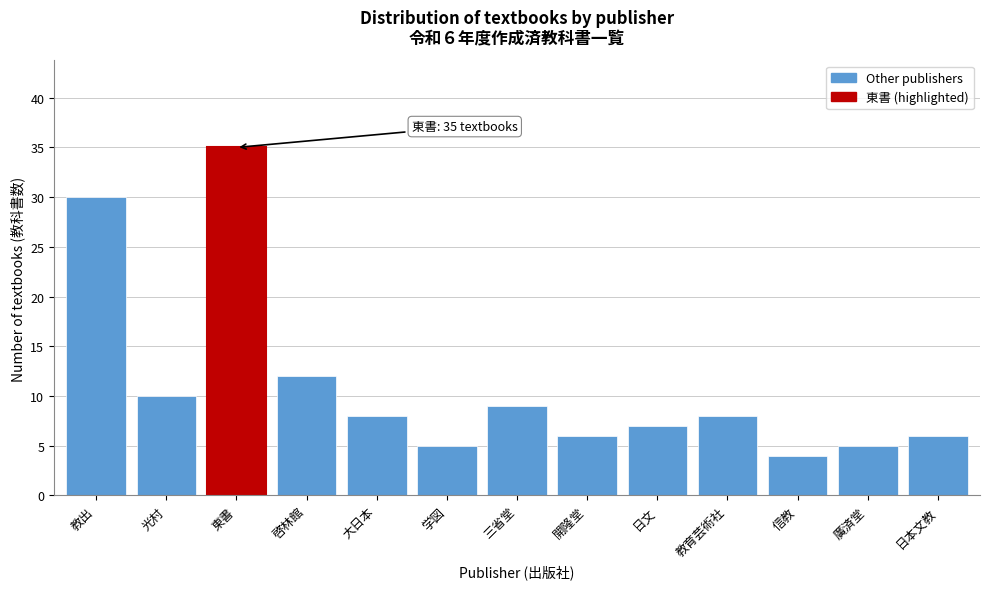

Reading left to right, extract all data points from this chart.

30	10	35	12	8	5	9	6	7	8	4	5	6